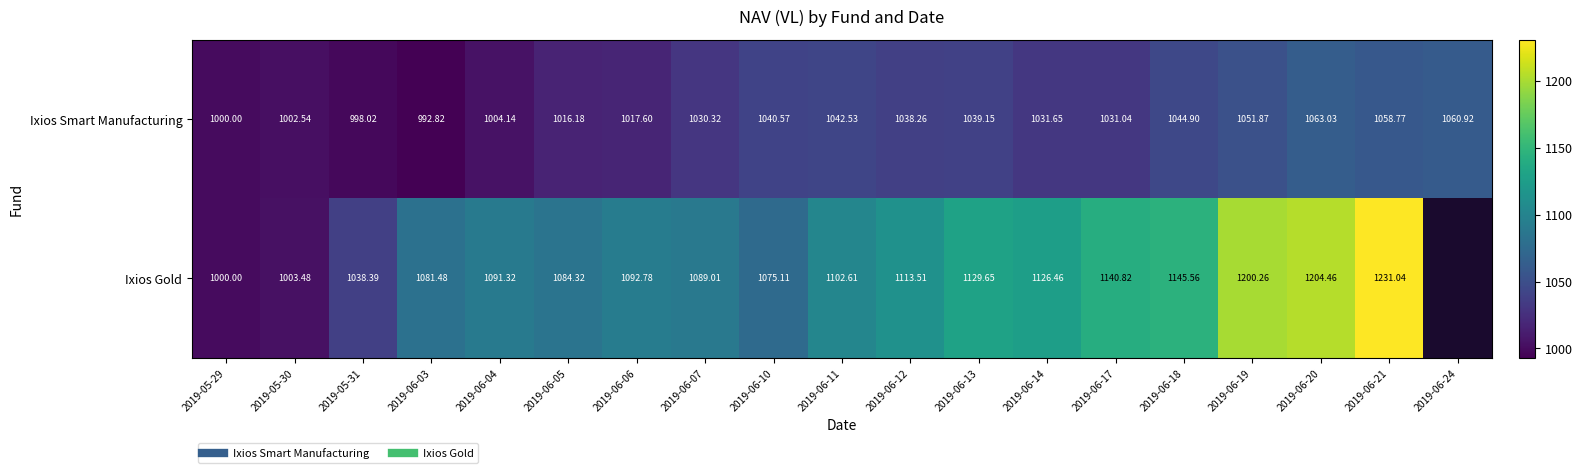

What is the sum of all Ixios Smart Manufacturing values?

19564.3